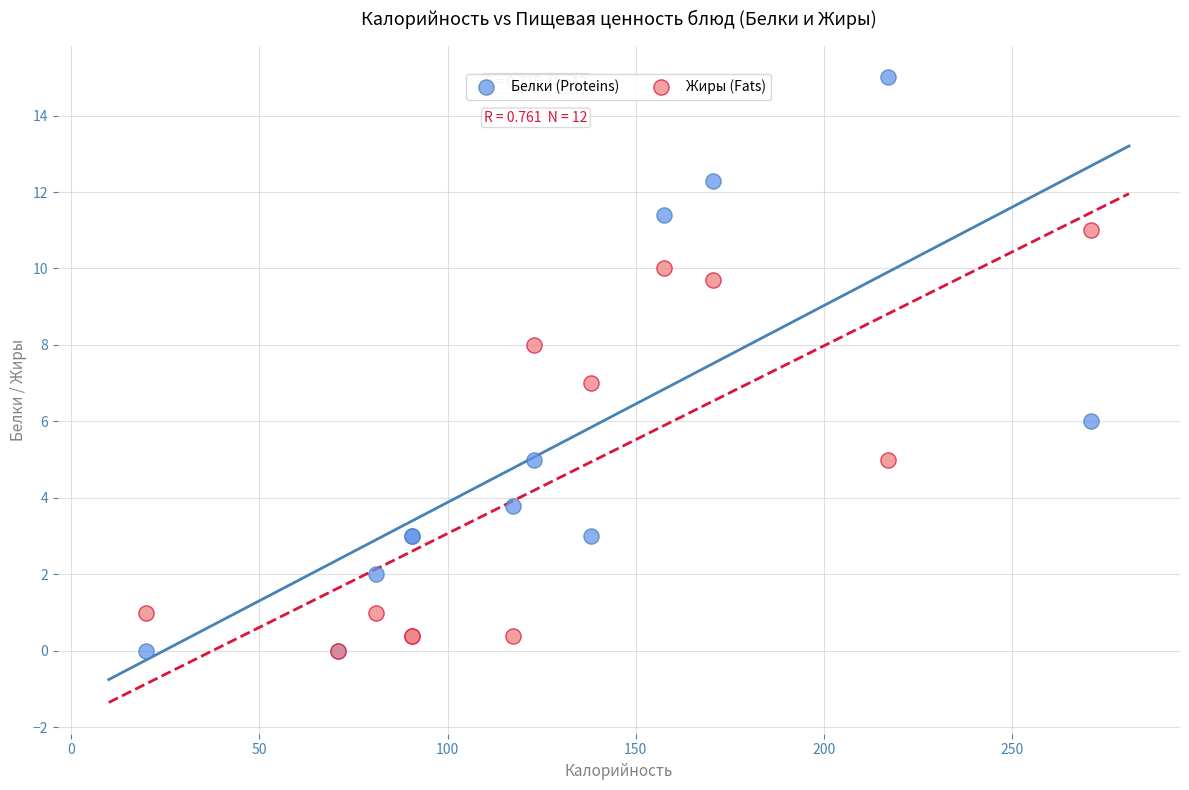

What are all the series names shown in the legend?

Белки (Proteins), Жиры (Fats)